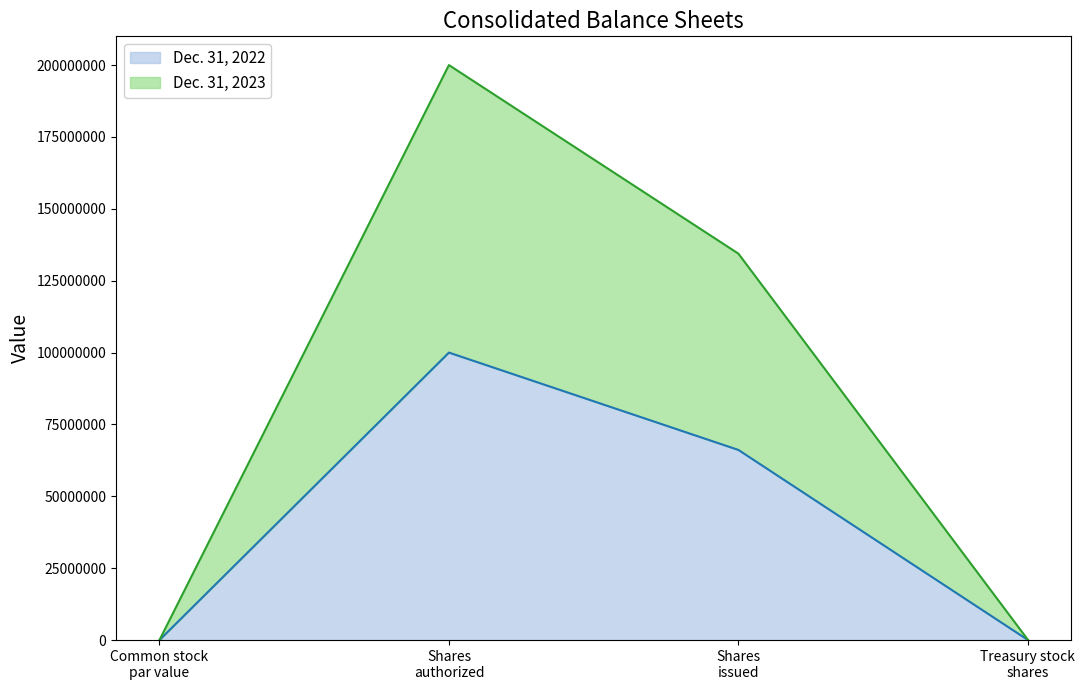

What is the sum of the Dec. 31, 2023 values at Treasury stock shares and Common stock par value?

104801